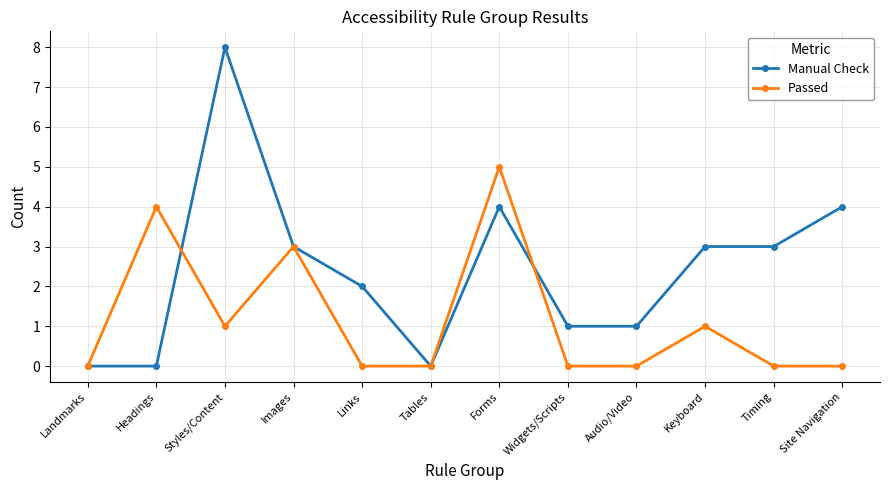

True or false: Passed and Manual Check cross at least once.

True